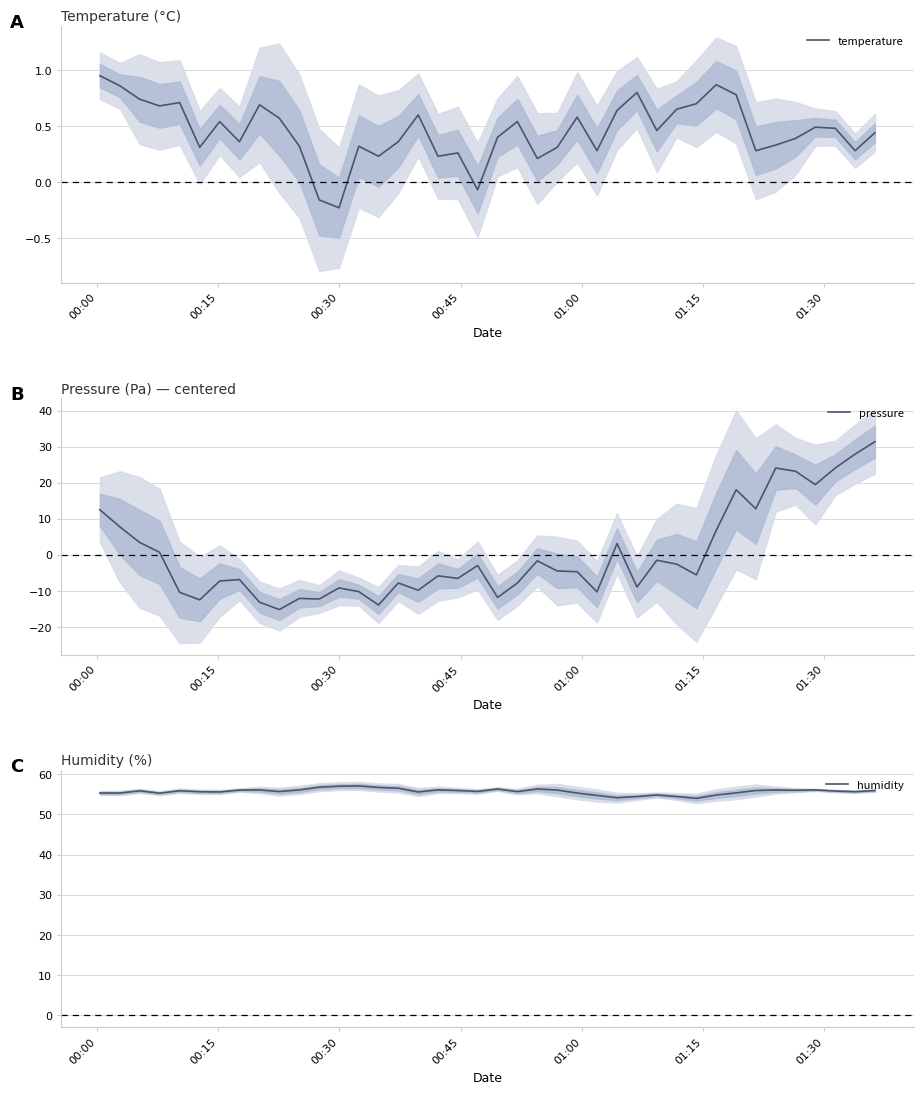

How many values in the humidity series exceed 55?

33